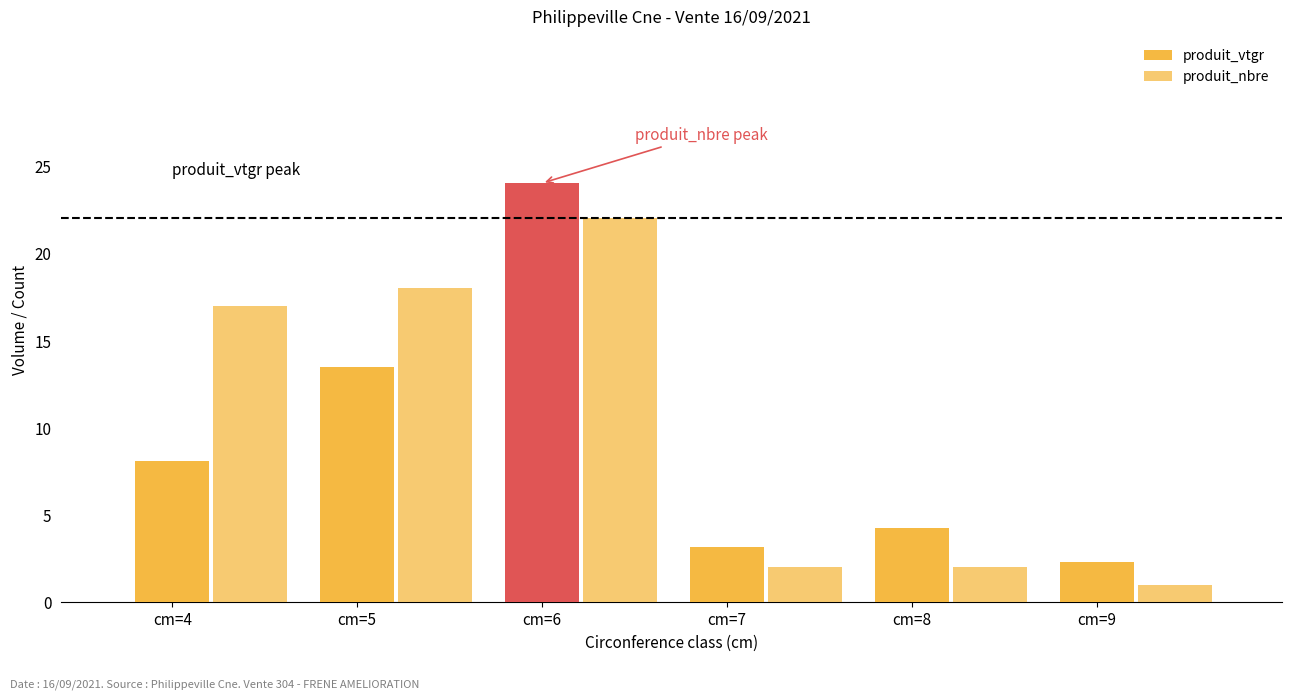

Are the bars grouped side by side (vs. stacked)?

Yes